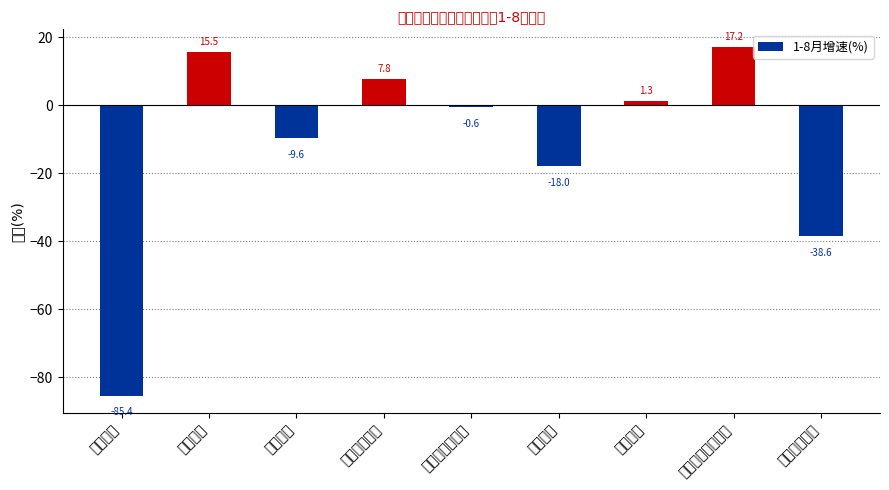

What is the greatest value displayed?

17.2